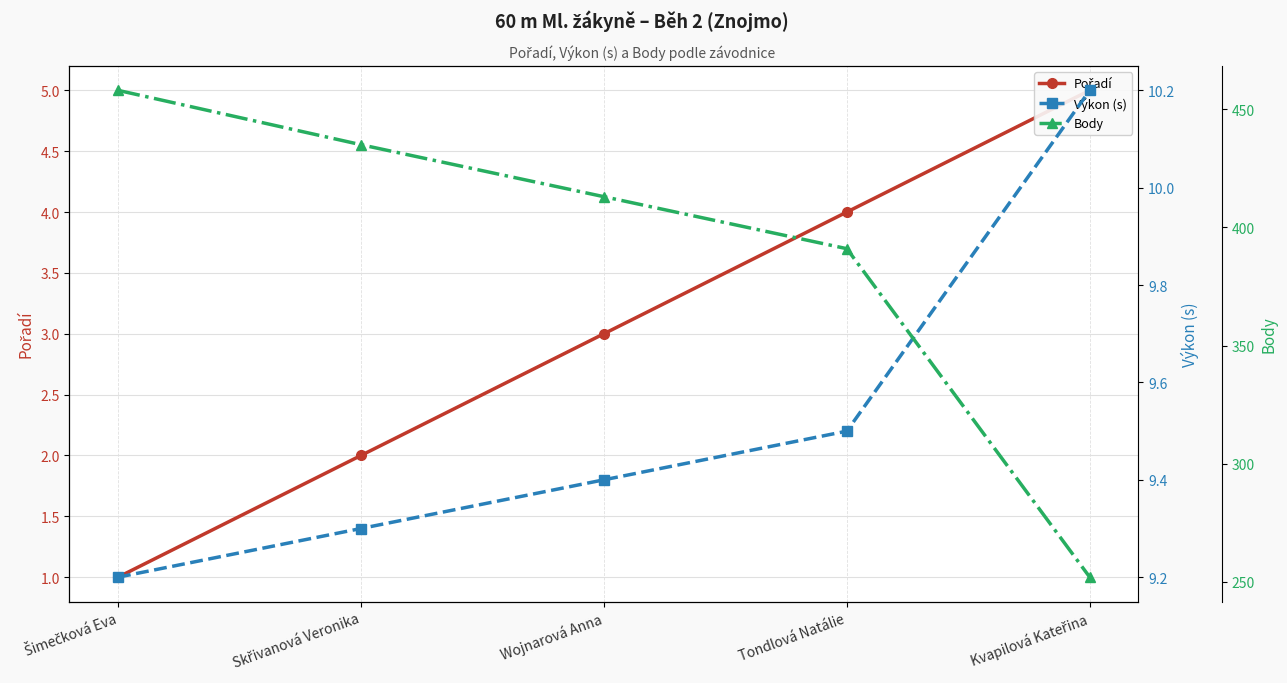

Reading left to right, what are all the values shown in this chart?

Pořadí: 1.0	2.0	3.0	4.0	5.0
Výkon (s): 9.2	9.3	9.4	9.5	10.2
Body: 458.0	435.0	413.0	391.0	252.0